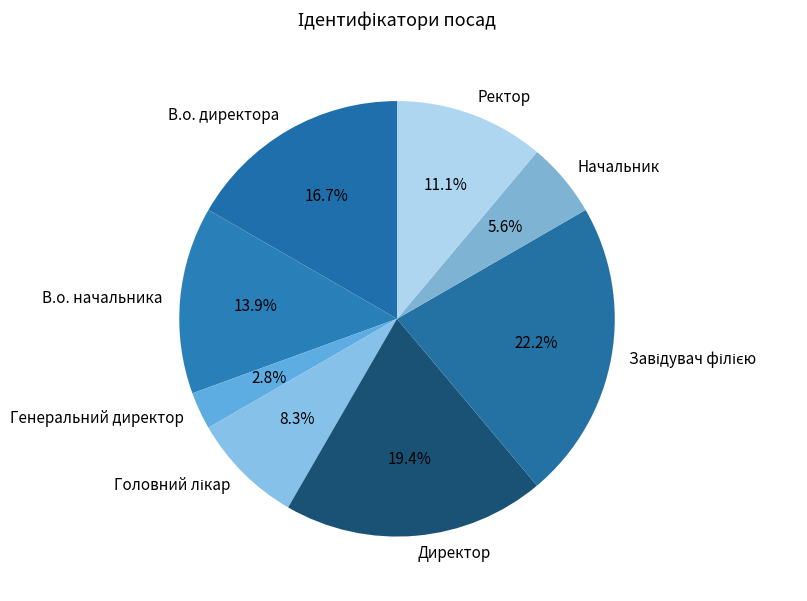

To the nearest percent, what percentage of the pie is Генеральний директор?

3%